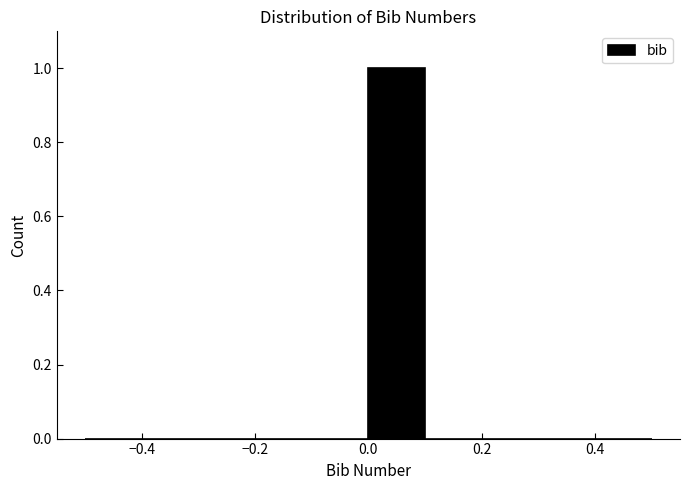

Reading left to right, transcribe this chart: for each bar, give the range it covers on the x-axis and its height. The values are not printed on the chart, so give them approximately, as read against the axis.

-0.5 to -0.4: 0
-0.4 to -0.3: 0
-0.3 to -0.2: 0
-0.2 to -0.1: 0
-0.1 to 0.0: 0
0.0 to 0.1: 1
0.1 to 0.2: 0
0.2 to 0.3: 0
0.3 to 0.4: 0
0.4 to 0.5: 0